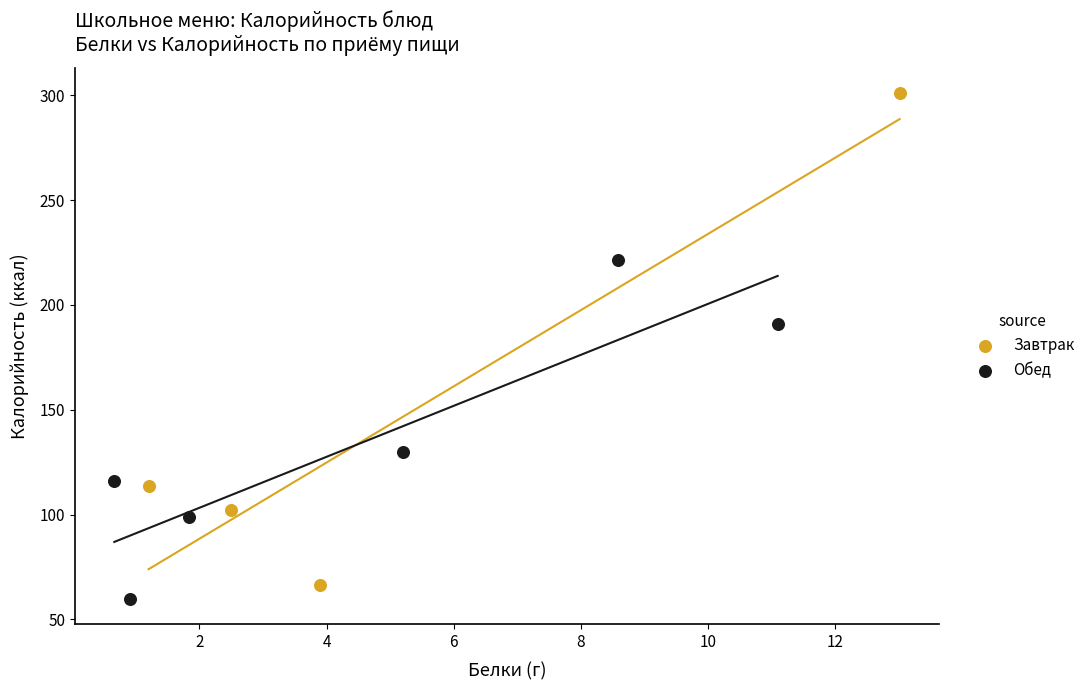

Which series reaches the maximum Y coordinate?

Завтрак